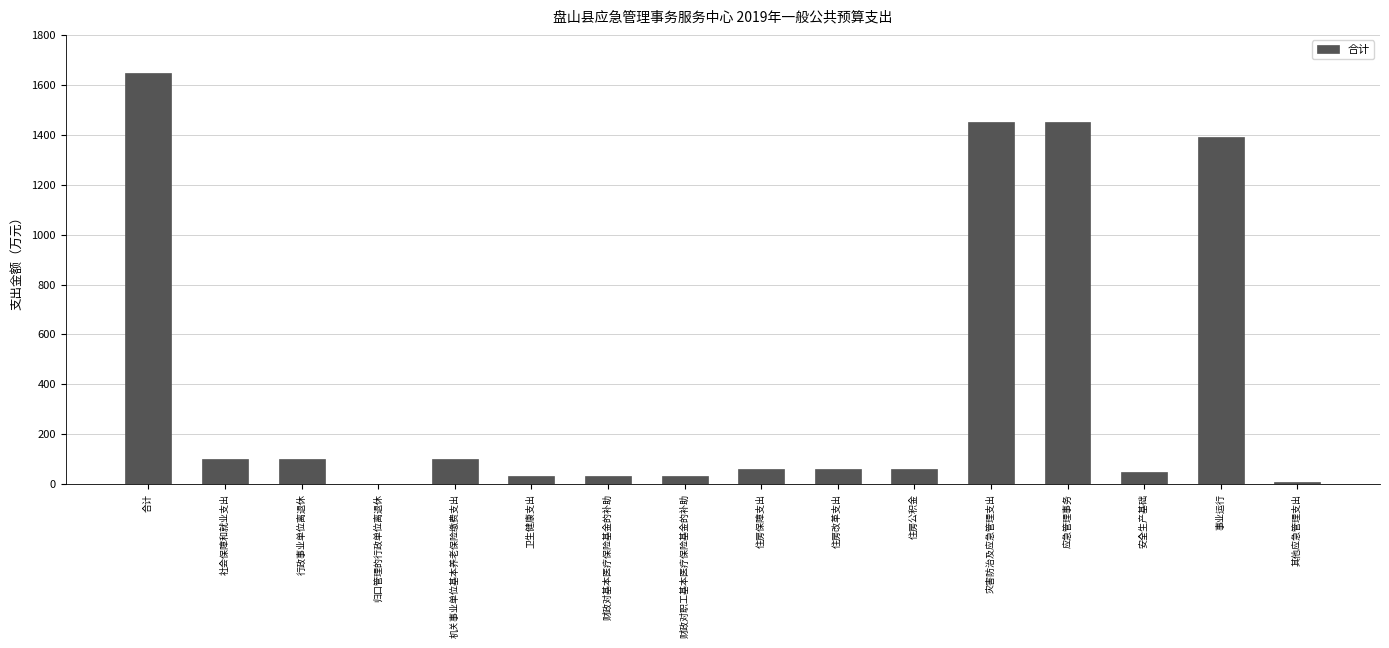

What is the maximum value shown in the chart?

1648.2